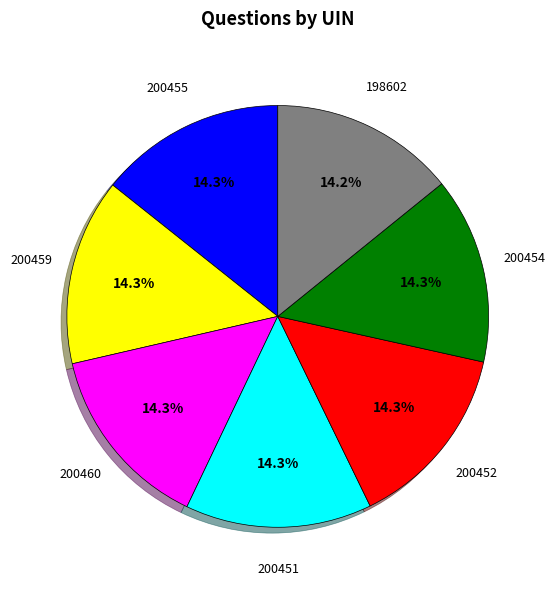

What is the ratio of the value at 200451 to the value at 200454?

1.0